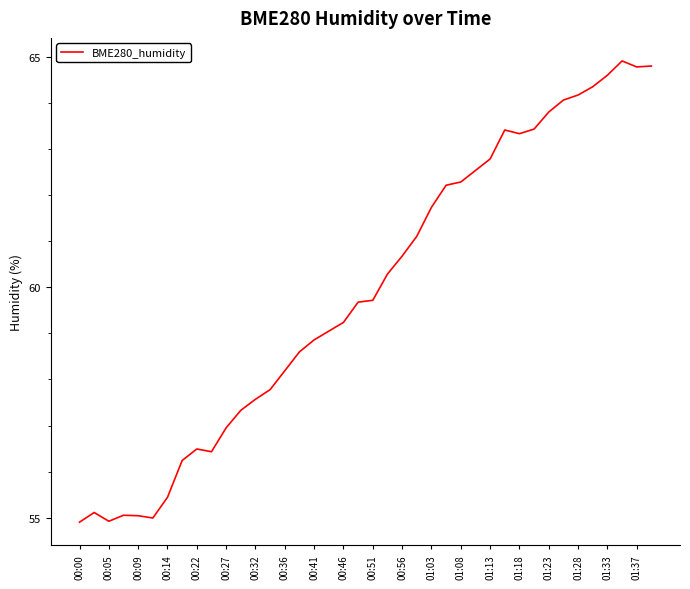

What is the maximum value shown in the chart?

64.9